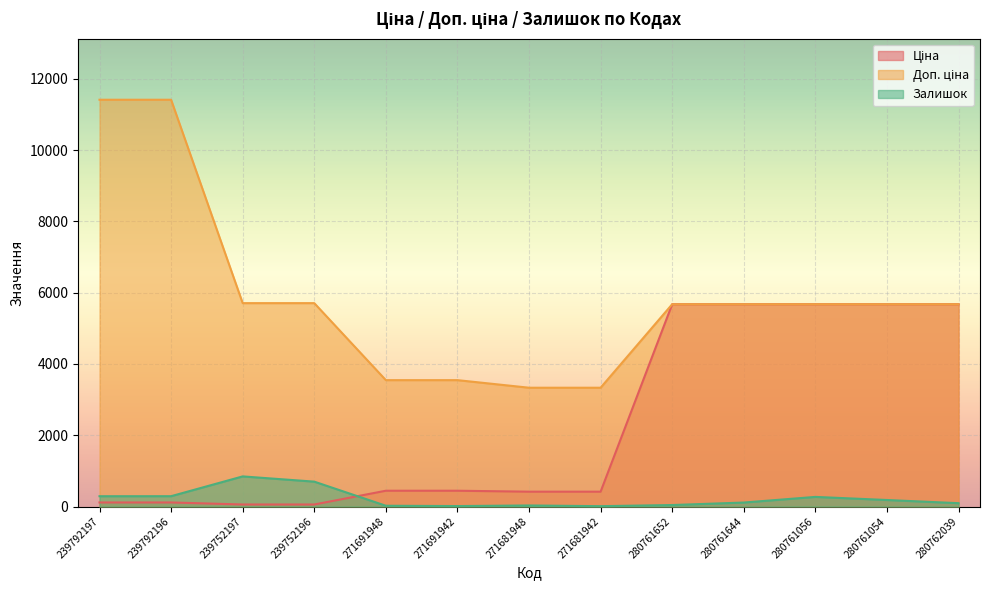

Where is the first local maximum for Залишок?

239752197